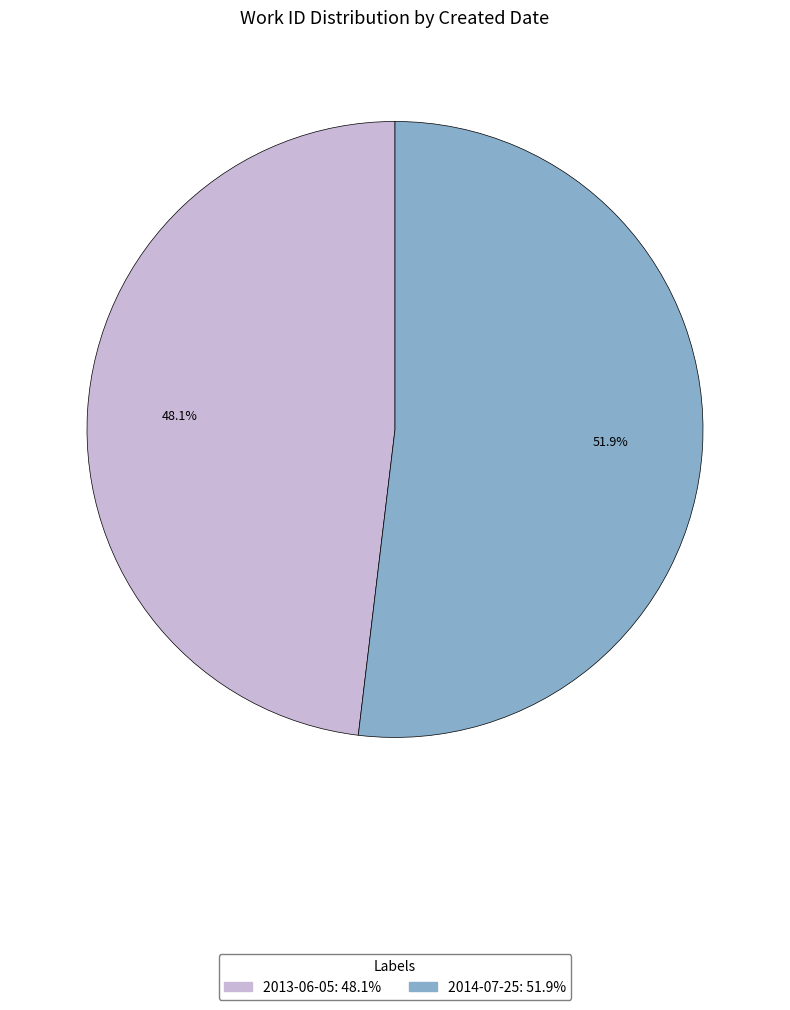

What is the smallest slice in the pie chart?

2013-06-05